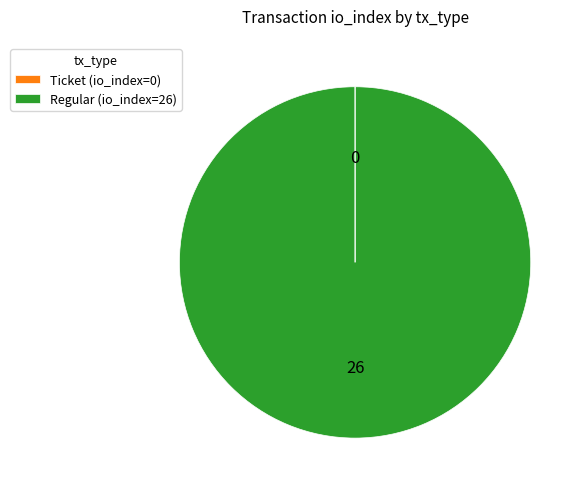

Which category has the biggest portion of the pie?

Regular